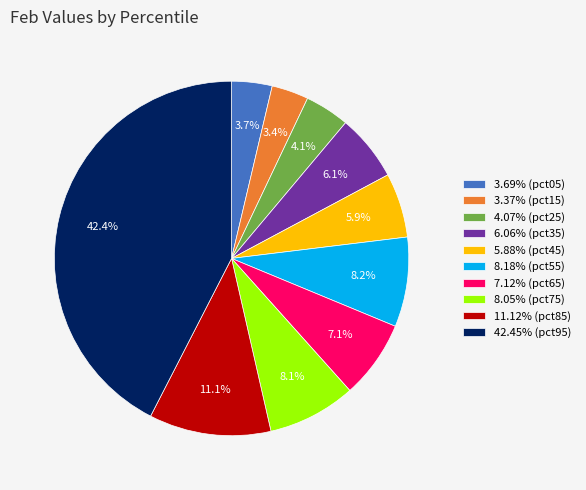

How much of the chart is everything except 3.37% (pct15)?

96.6%